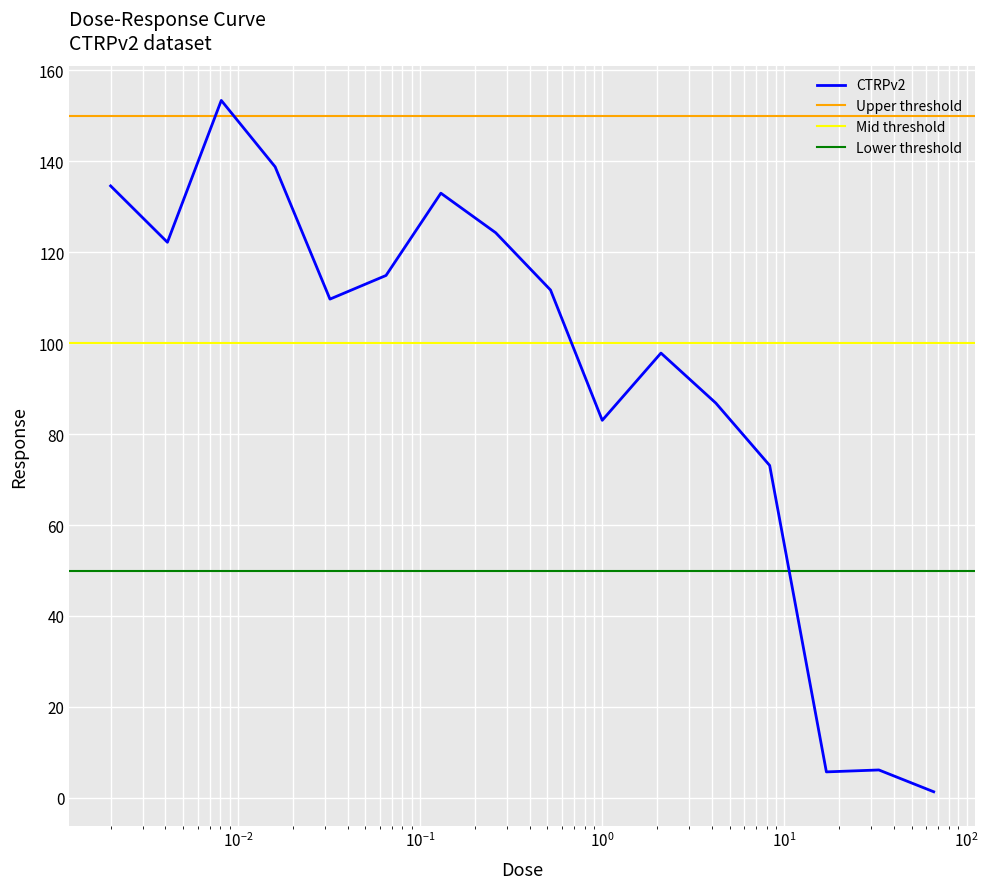

What is the label of the 10th point from the right?

0.13